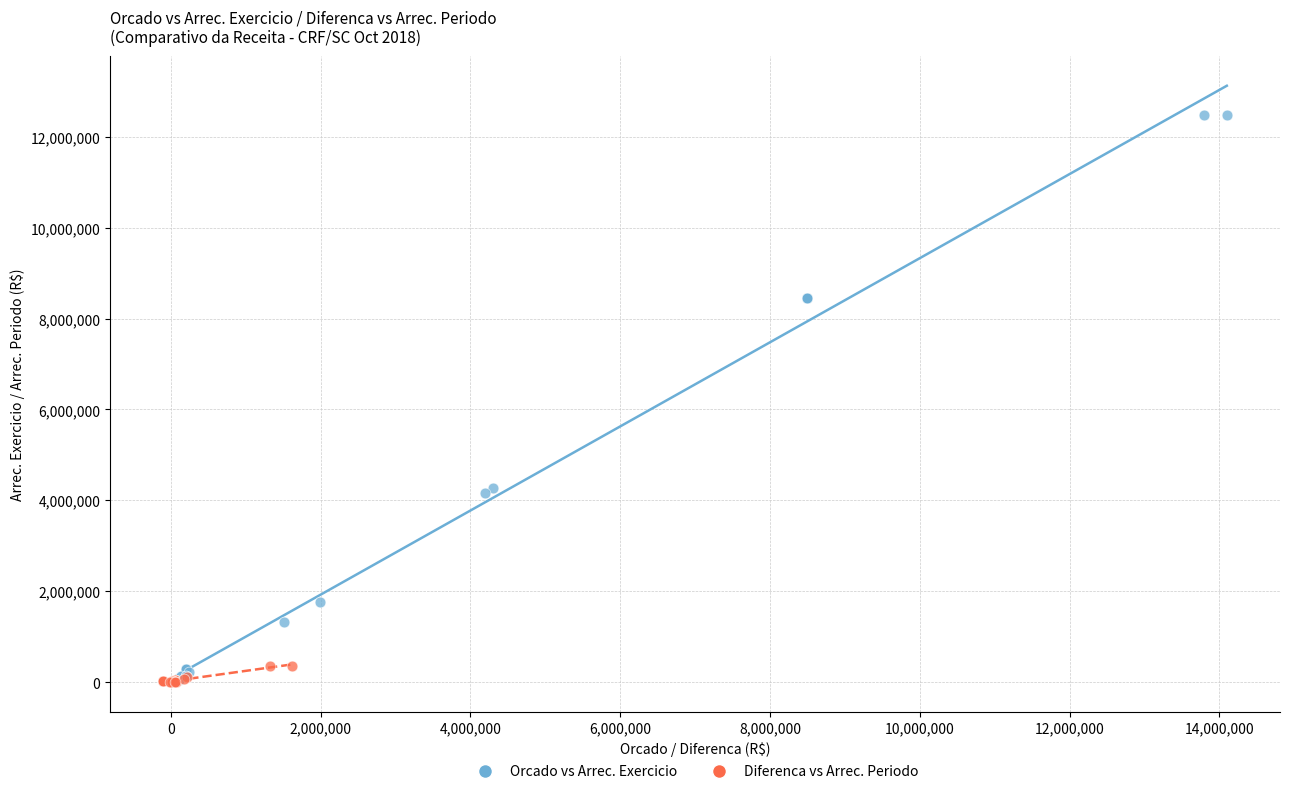

Which series reaches the maximum Y coordinate?

Orcado vs Arrec. Exercicio